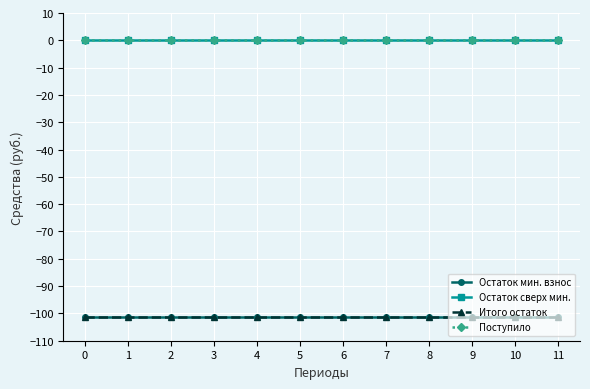

Which series changed the most between 4 and 10?

Остаток мин. взнос